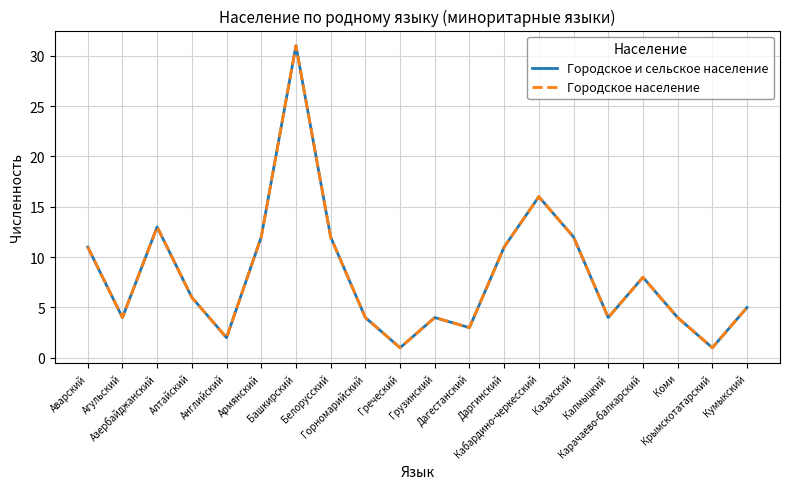

What is the label of the 12th point from the left?

Дагестанский